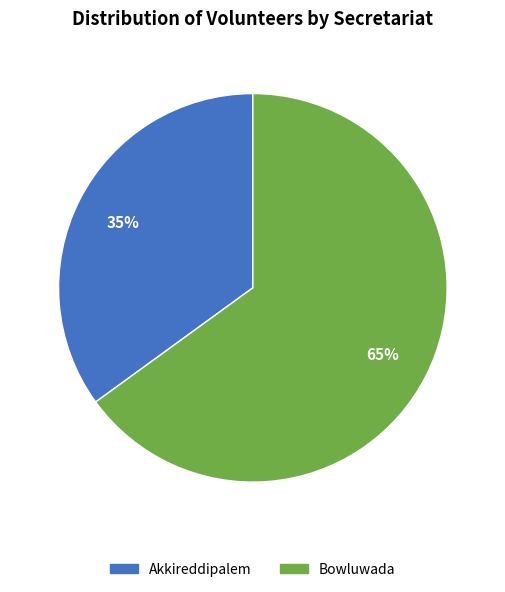

Is there any slice that represents more than half of the pie?

Yes